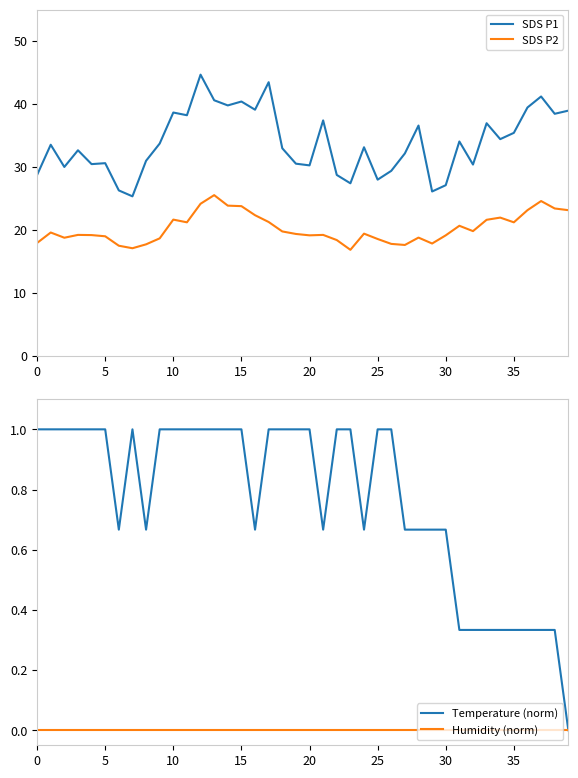

Is the value of Temperature (norm) at 27 greater than the value of SDS P2 at 25?

No